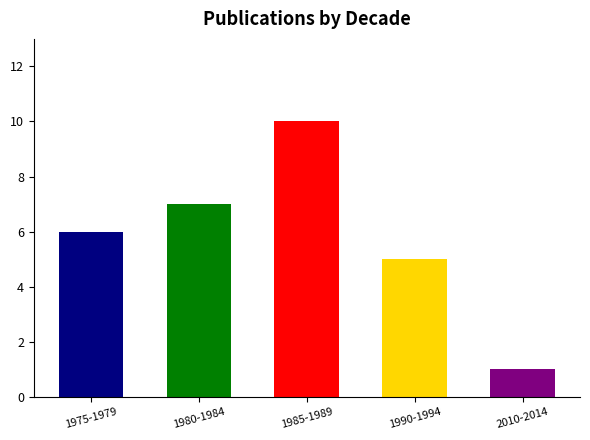

Between 2010-2014 and 1990-1994, which is larger?

1990-1994